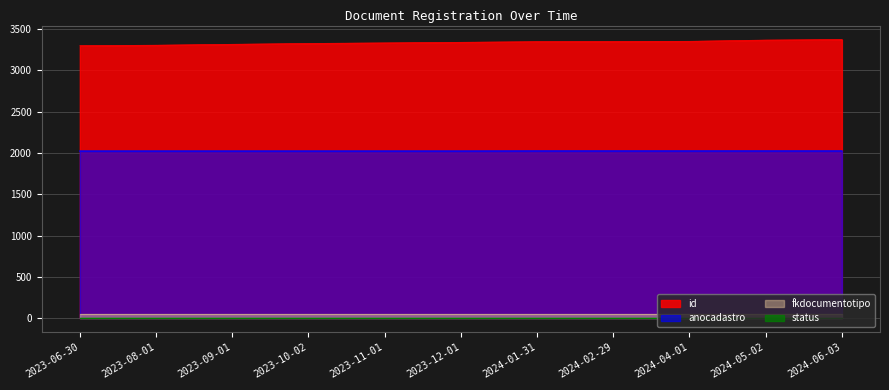

What is the value of the anocadastro point at the 3rd from the left?

2023